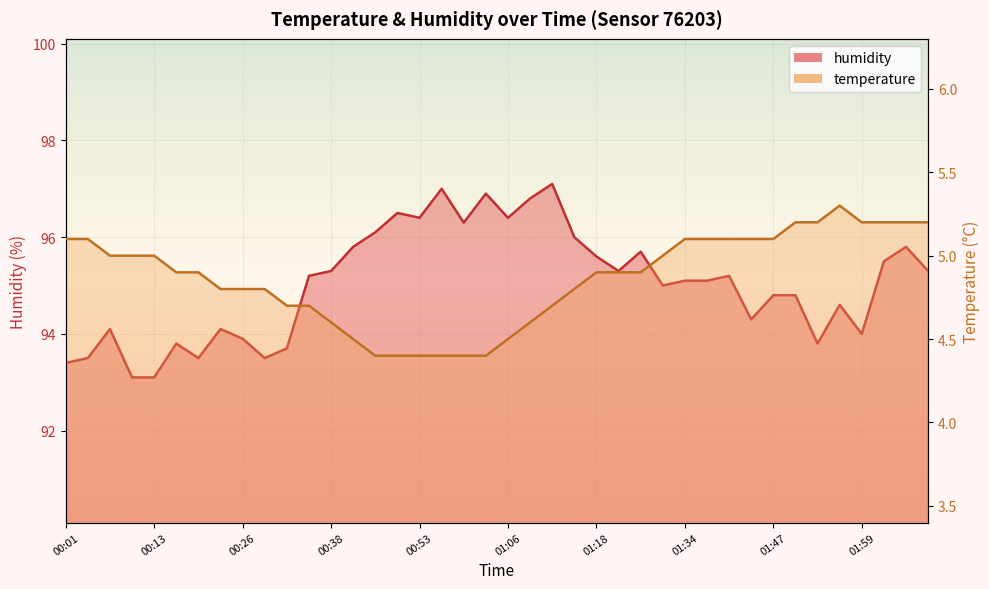

What is the maximum value for temperature?

5.3